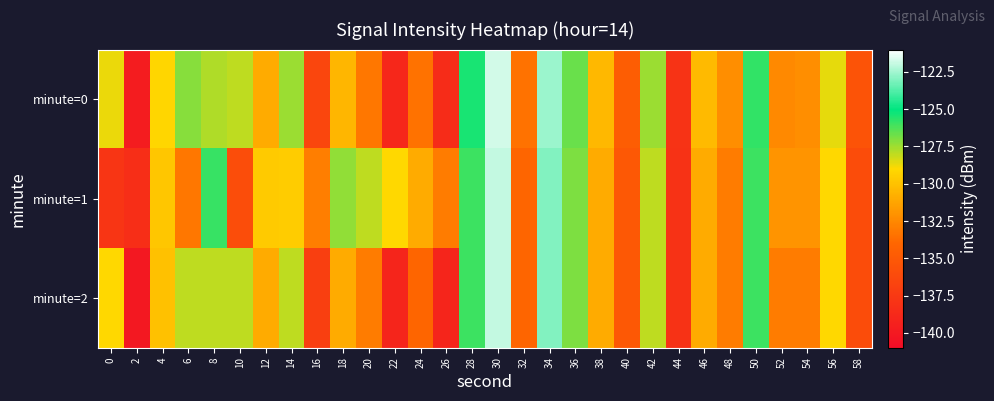

List the series in order of their overall mean, highest first.

minute=1, minute=0, minute=2